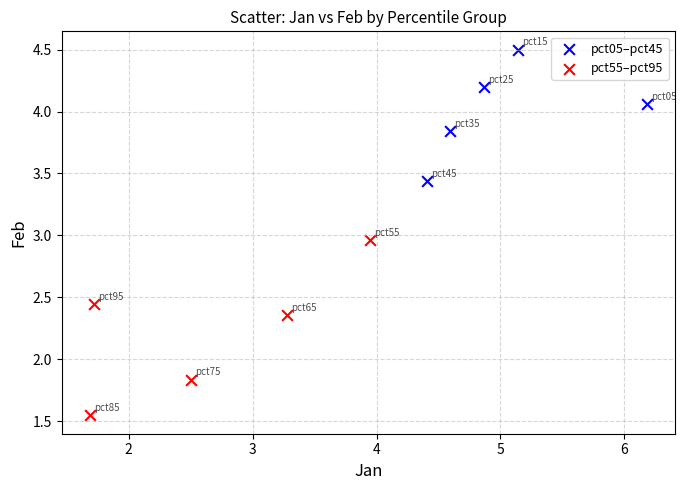

Which series contains the lowest Y value?

pct55–pct95